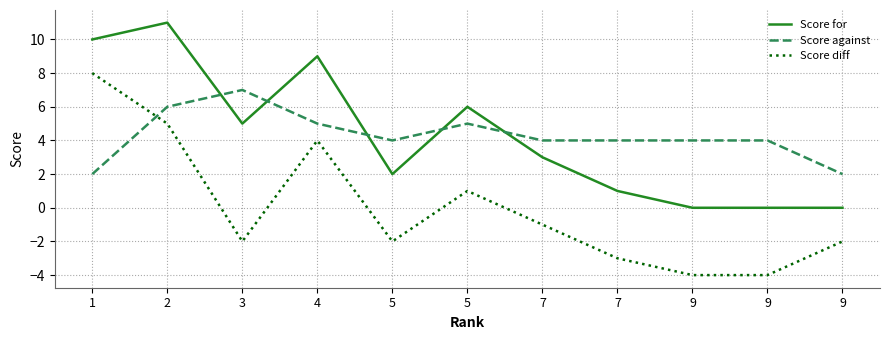

What is the sum of the Score diff values at 5 and 2?

6